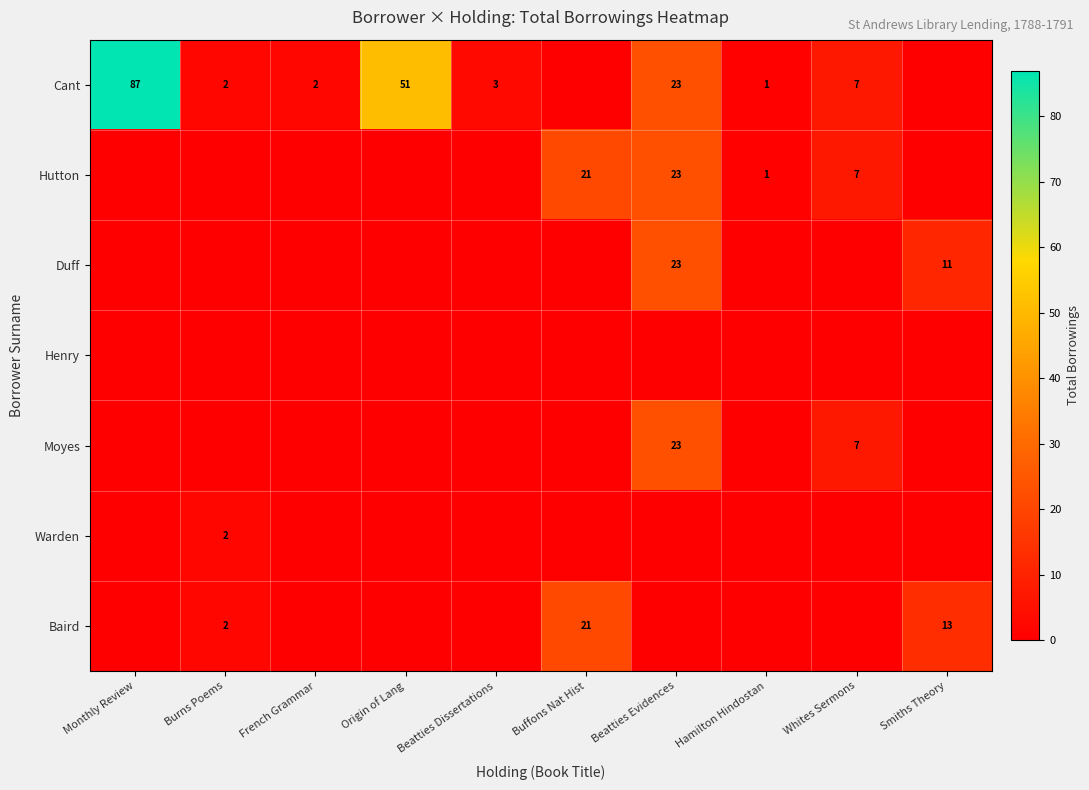

The Cant series shows 2 at Hamilton Hindostan. True or false?

False